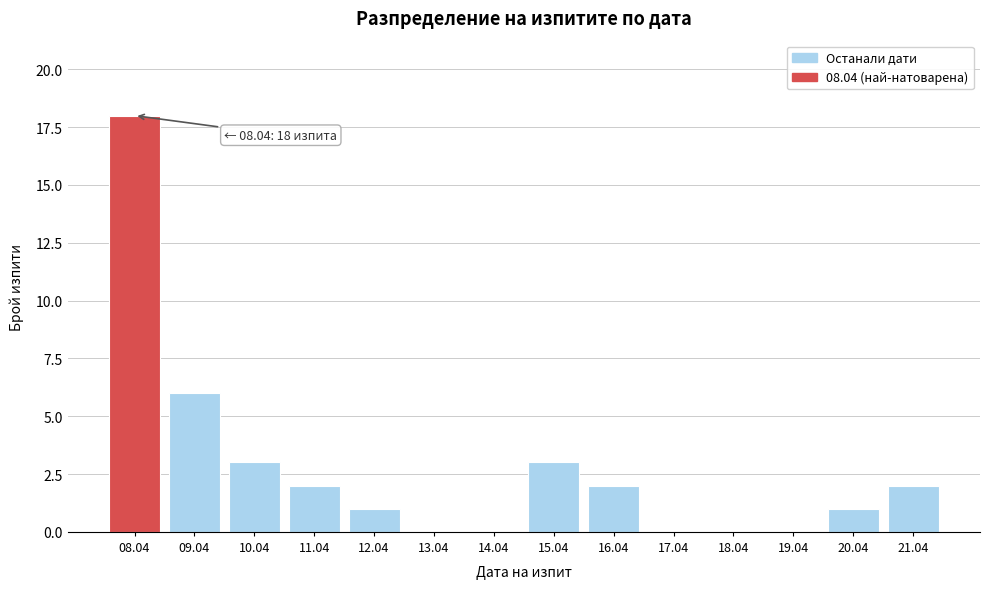

Reading left to right, transcribe all the data shown in this chart.

08.04=18	09.04=6	10.04=3	11.04=2	12.04=1	13.04=0	14.04=0	15.04=3	16.04=2	17.04=0	18.04=0	19.04=0	20.04=1	21.04=2